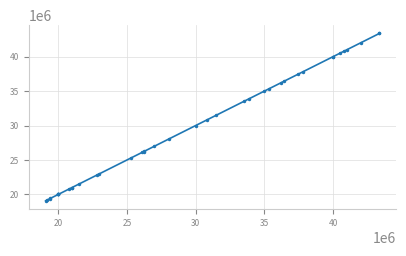

How many lines are shown in the chart?

1